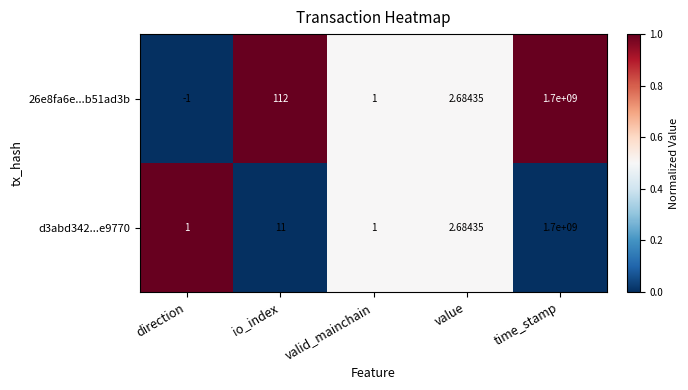

How many categories are shown in the chart?

5